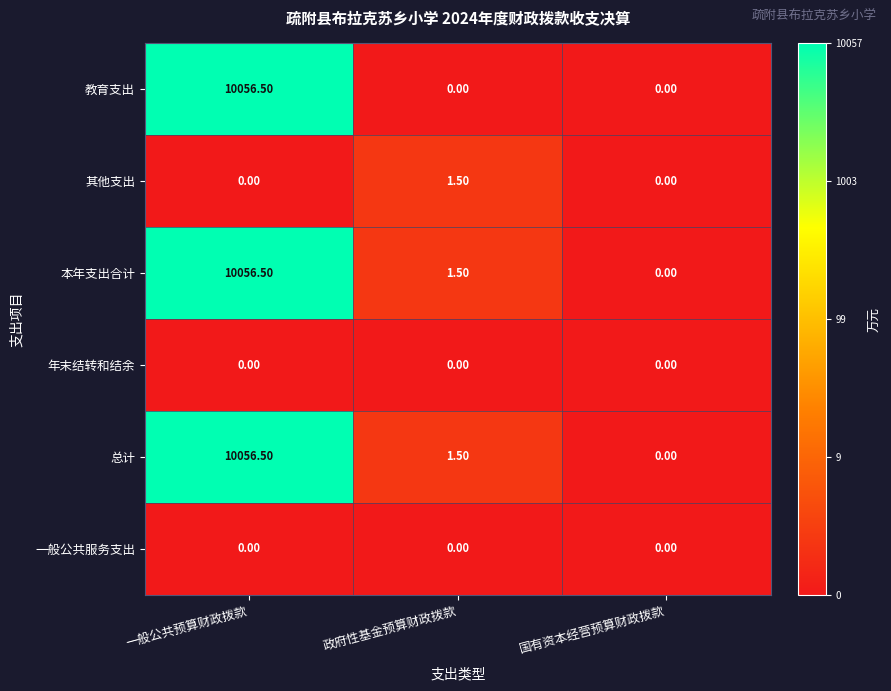

At which label does 其他支出 reach its peak?

政府性基金预算财政拨款